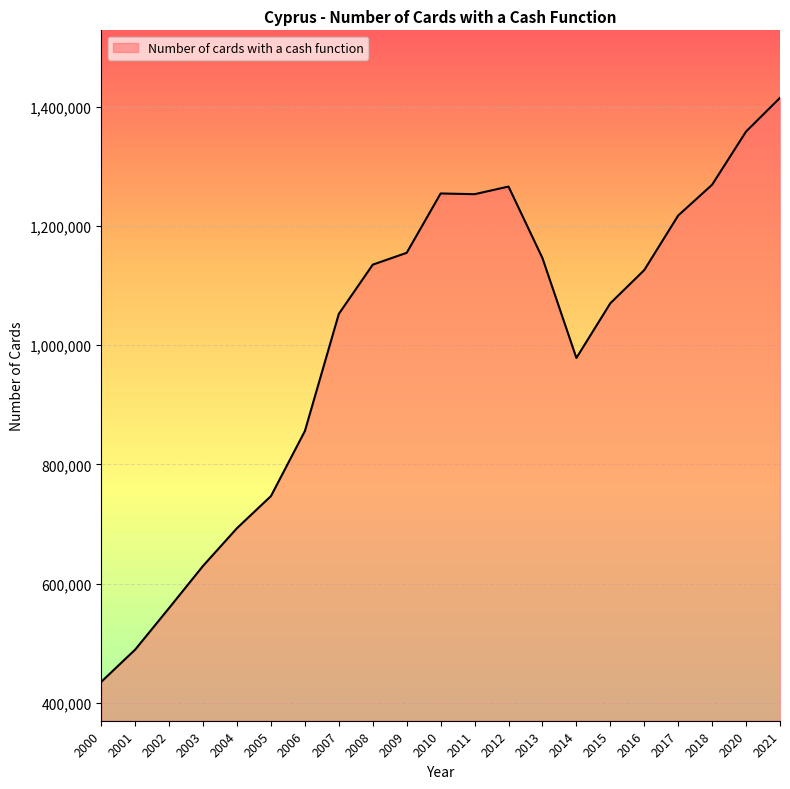

Which label corresponds to the smallest value in the chart?

2000